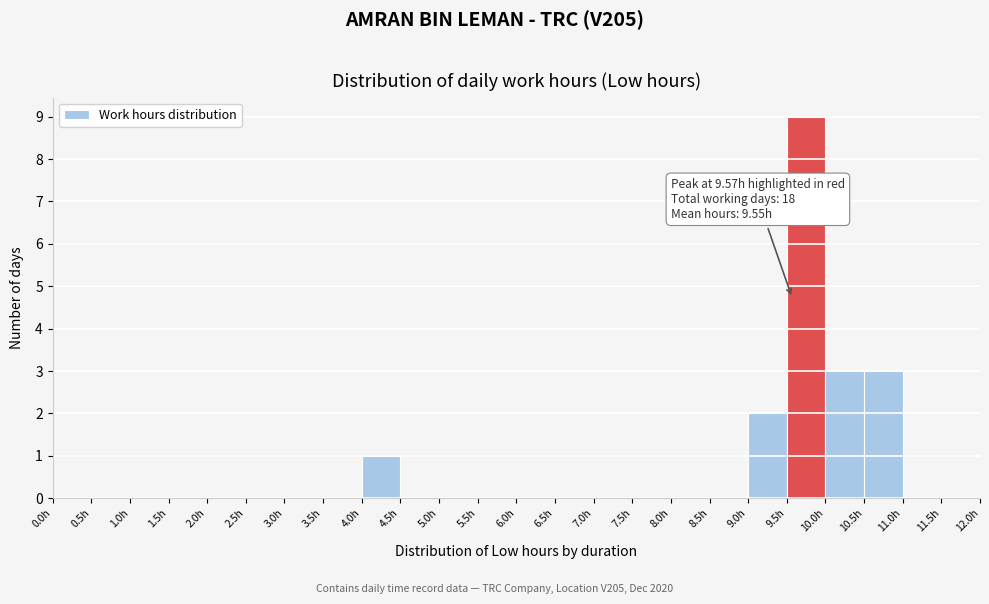

Which range on the x-axis has the tallest bar?

9.5 to 10.0